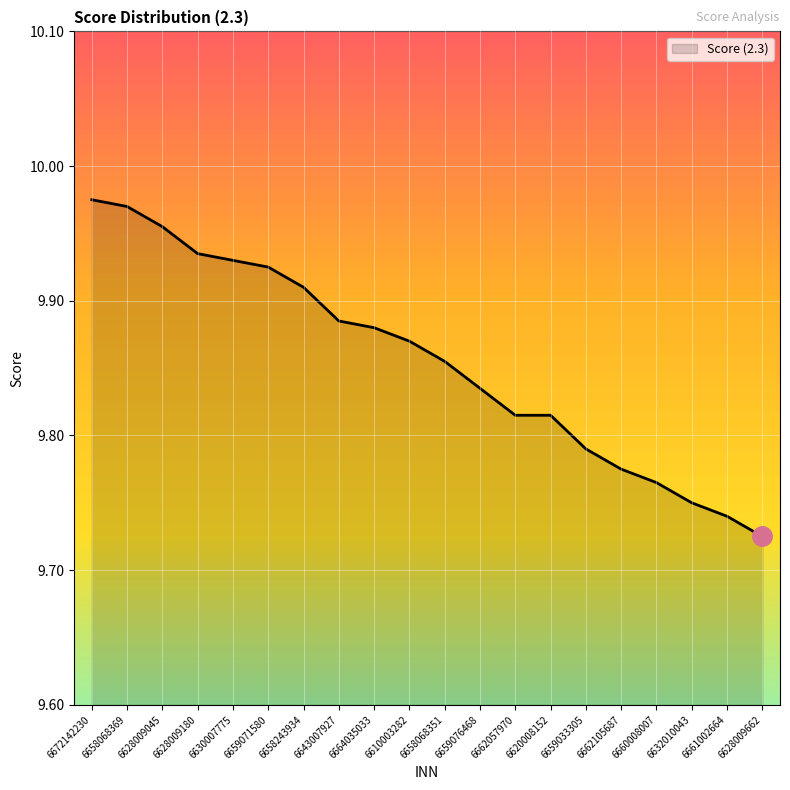

The chart shows a value of 17.3 at 6628009045. True or false?

False